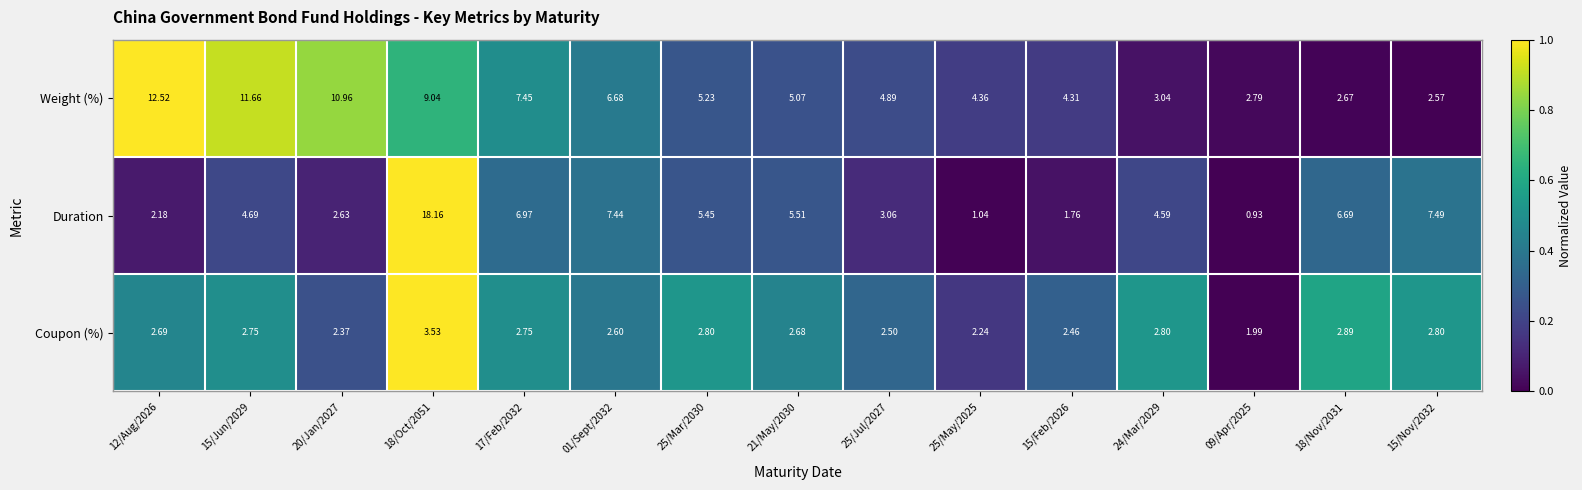

What is the greatest value displayed?

18.2